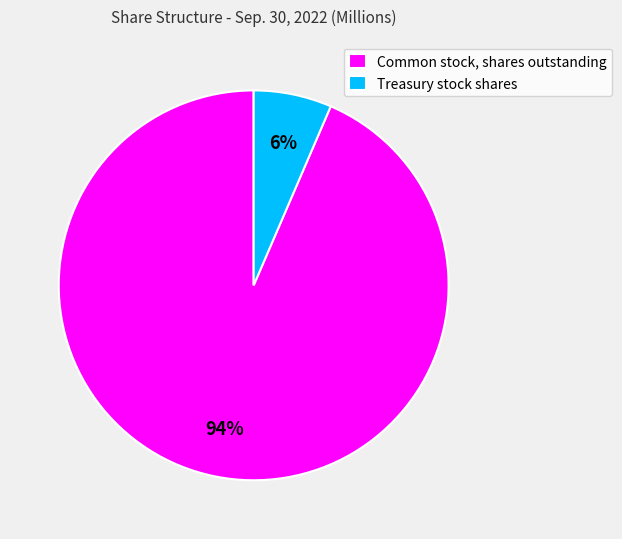

Which category has the smallest portion of the pie?

Treasury stock shares